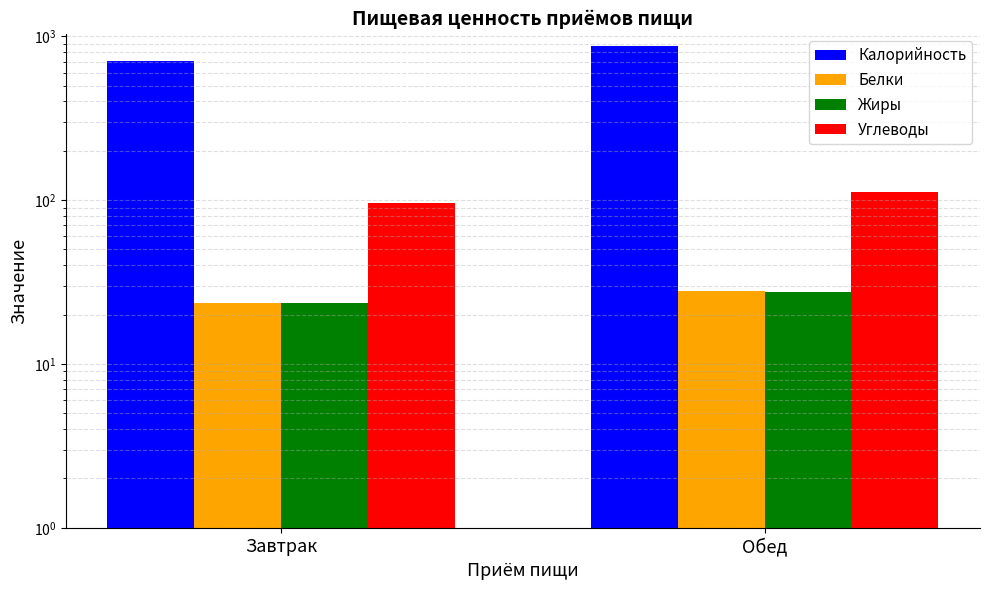

What are all the series names shown in the legend?

Калорийность, Белки, Жиры, Углеводы